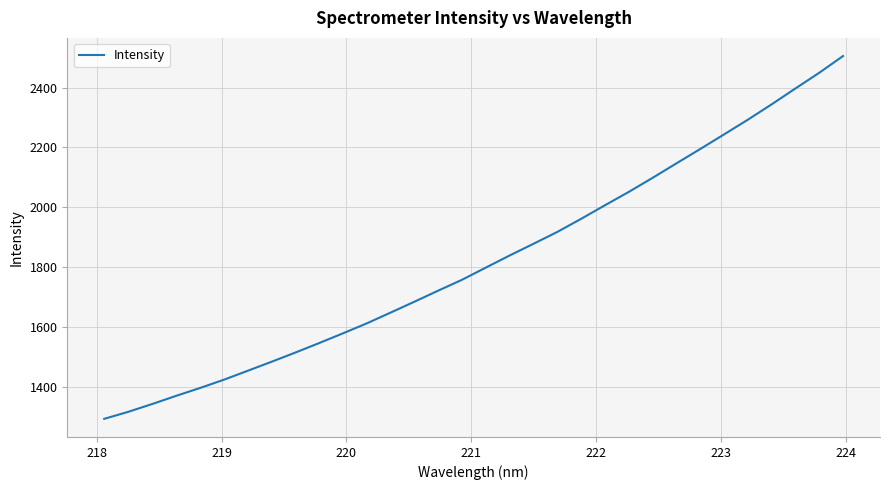

What is the minimum value shown in the chart?

1293.4